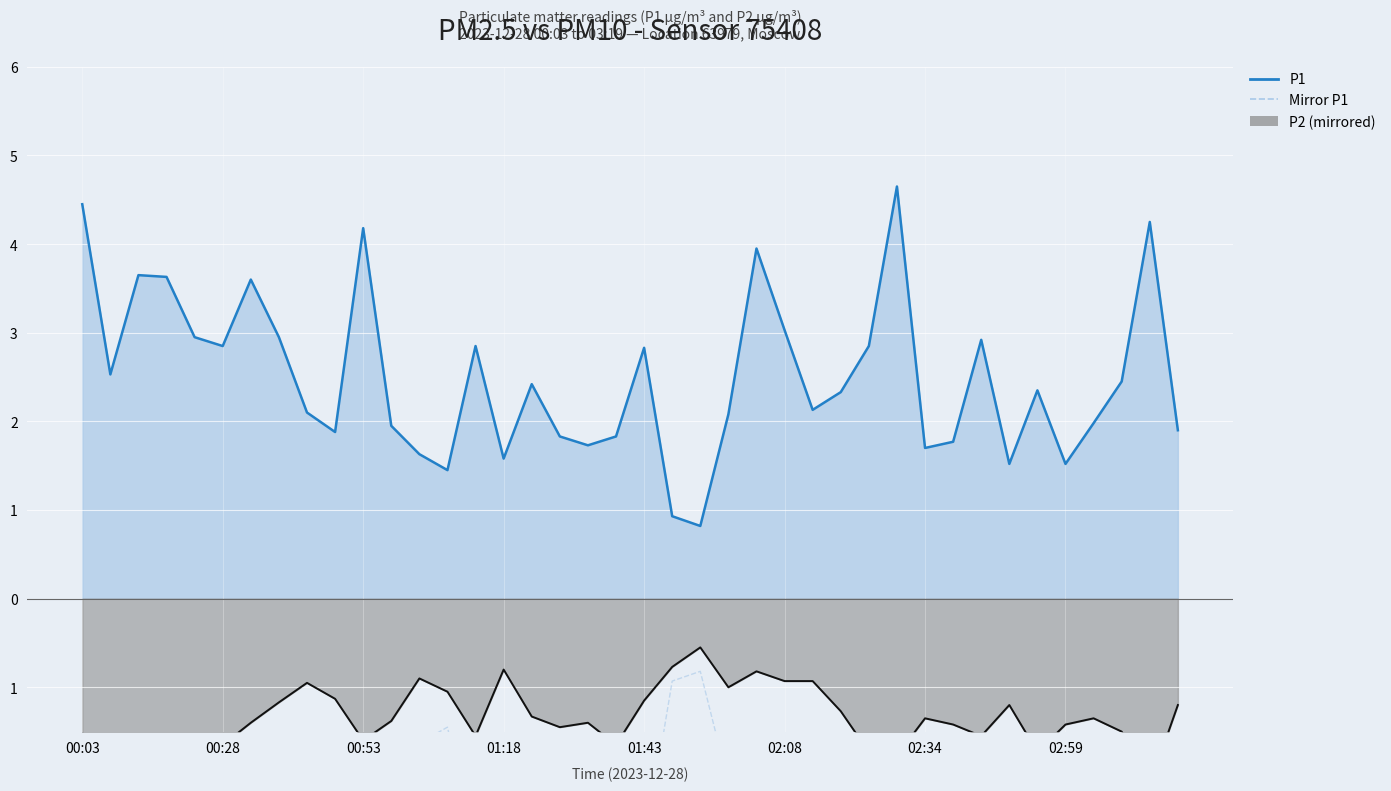

How many distinct data groups are displayed?

3